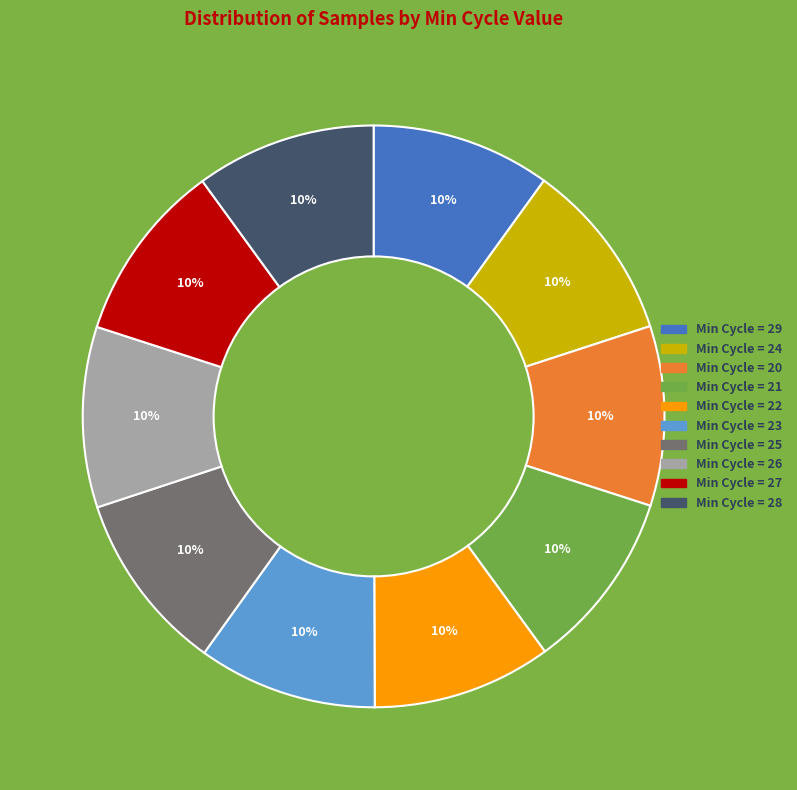

Is there any slice that represents more than half of the pie?

No